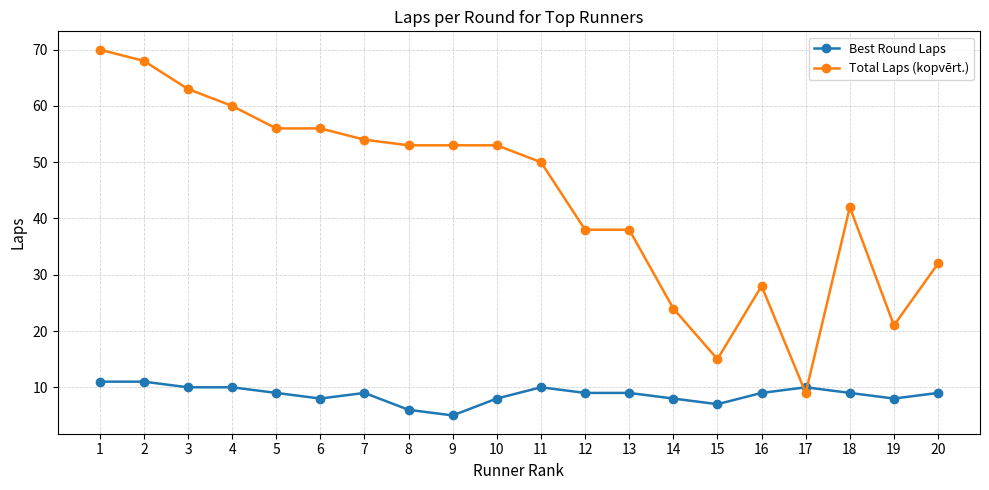

Which series changed the most between 17 and 19?

Total Laps (kopvērt.)